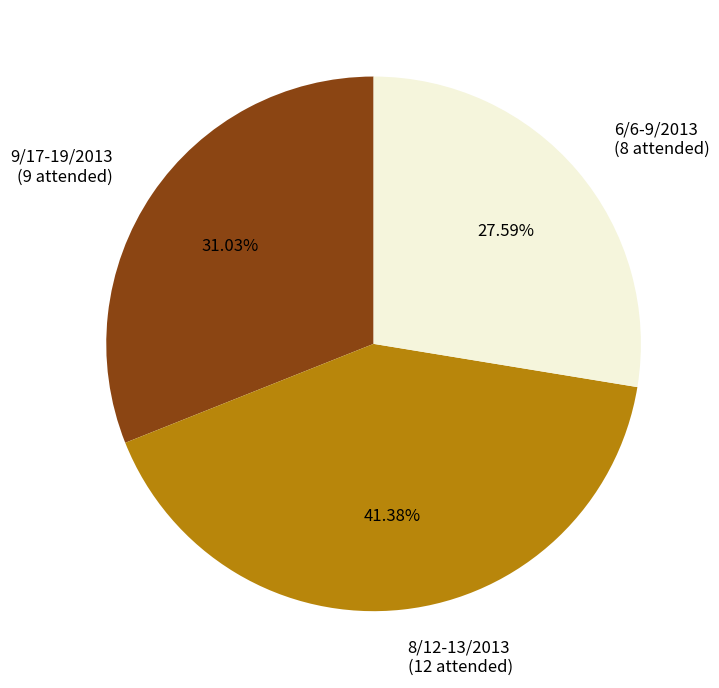

Is it true that 9/17-19/2013 is 44% of the pie?

False